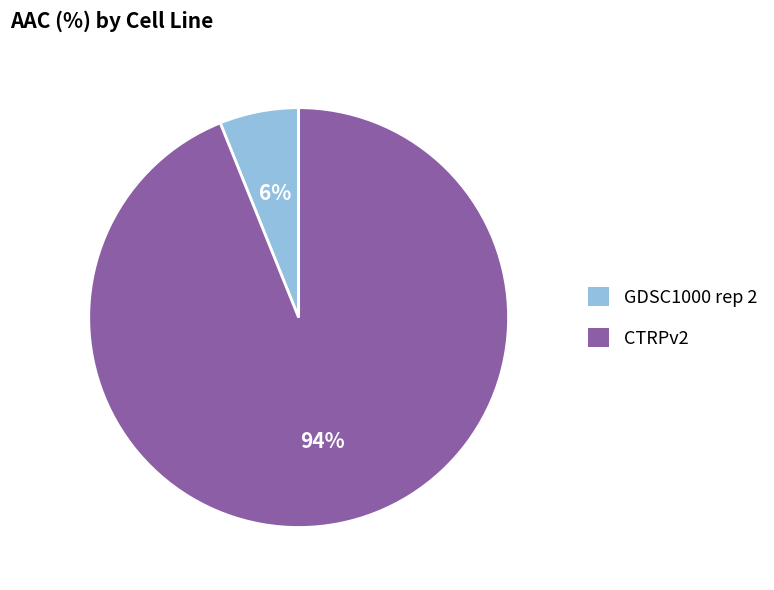

To the nearest percent, what is the combined percentage of CTRPv2 and GDSC1000 rep 2?

100%